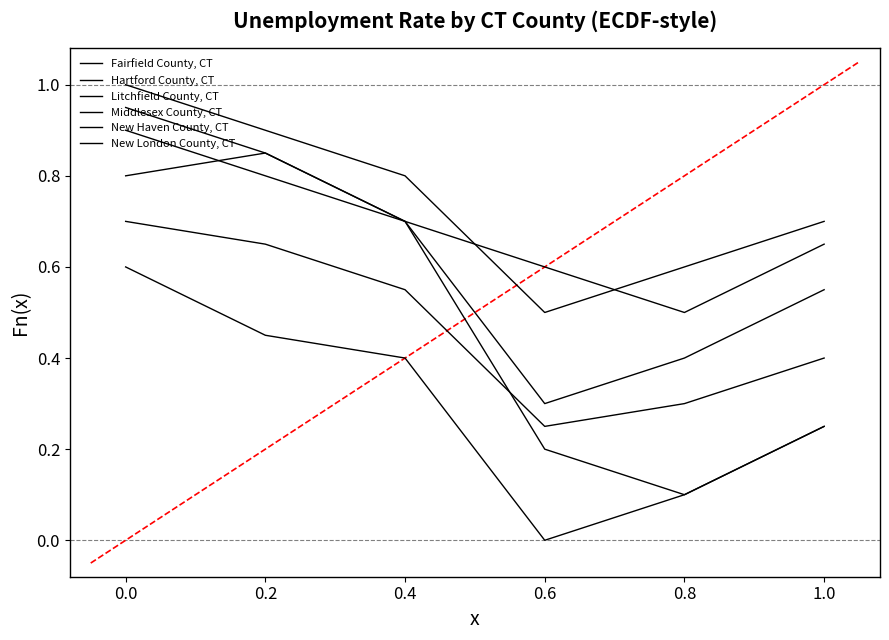

At how many categories does at least one series exceed 0?

6